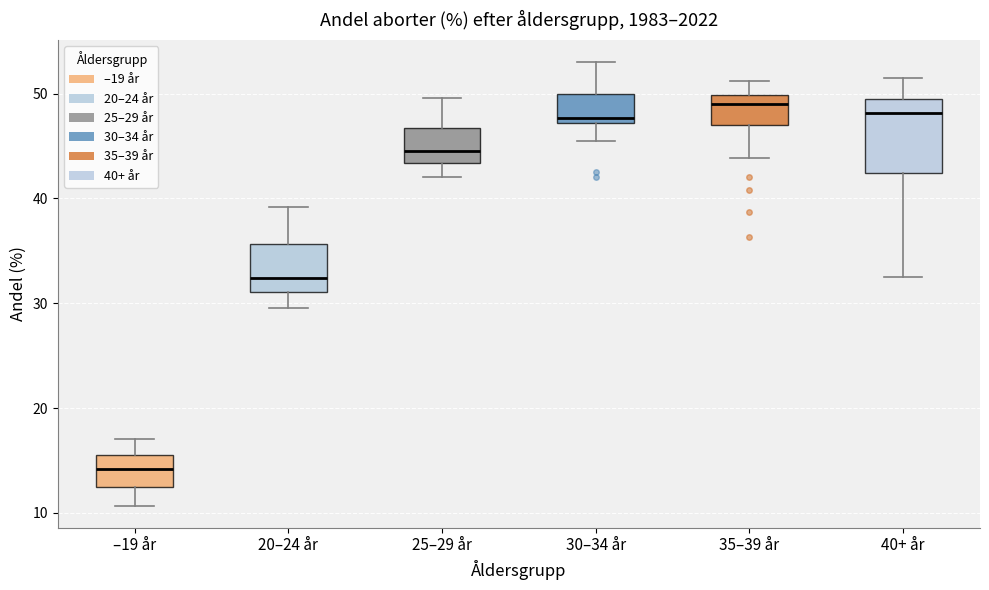

Reading left to right, transcribe this box plot: for each box, give where its median line is, the range the box spans, and where its two whiskers end, as read against the y-axis. The values are not printed on the chart, so give them approximately, as read against the axis.

–19 år: median 14, box 12 to 16, whiskers 11 to 17
20–24 år: median 32, box 31 to 36, whiskers 30 to 39
25–29 år: median 45, box 43 to 47, whiskers 42 to 50
30–34 år: median 48, box 47 to 50, whiskers 46 to 53
35–39 år: median 49, box 47 to 50, whiskers 44 to 51
40+ år: median 48, box 42 to 49, whiskers 33 to 52